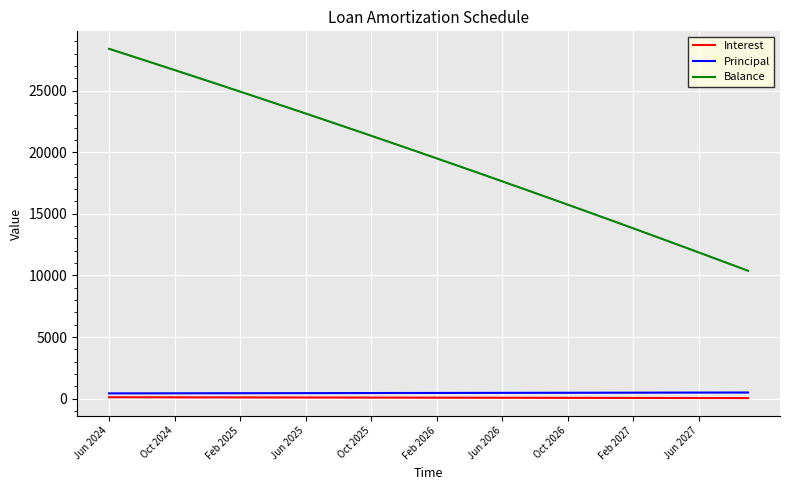

True or false: Balance and Principal cross at least once.

False